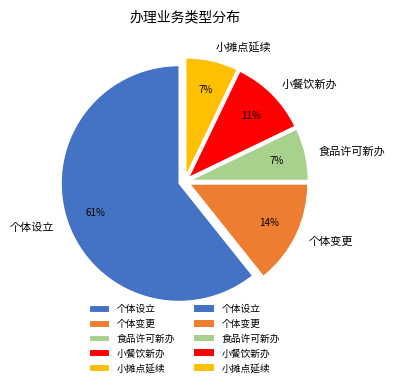

Which slice is the largest?

个体设立